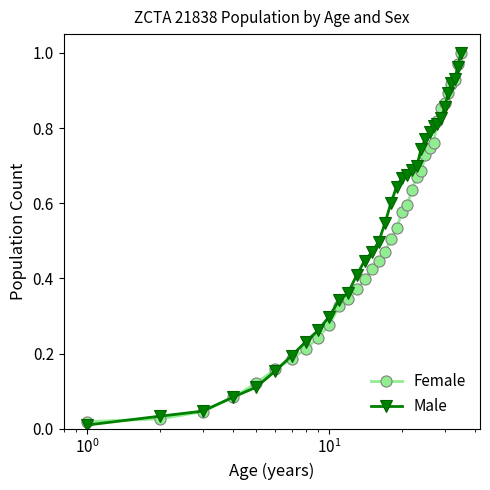

What are all the series names shown in the legend?

Female, Male